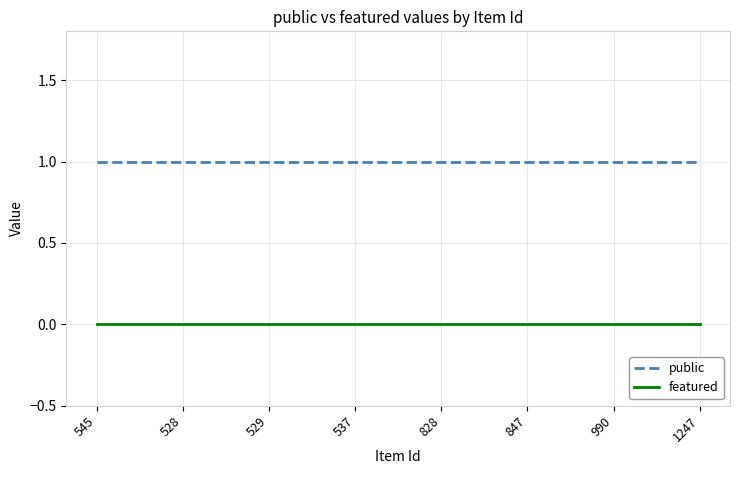

Reading left to right, transcribe all the data shown in this chart.

public: 545=1	528=1	529=1	537=1	828=1	847=1	990=1	1247=1
featured: 545=0	528=0	529=0	537=0	828=0	847=0	990=0	1247=0